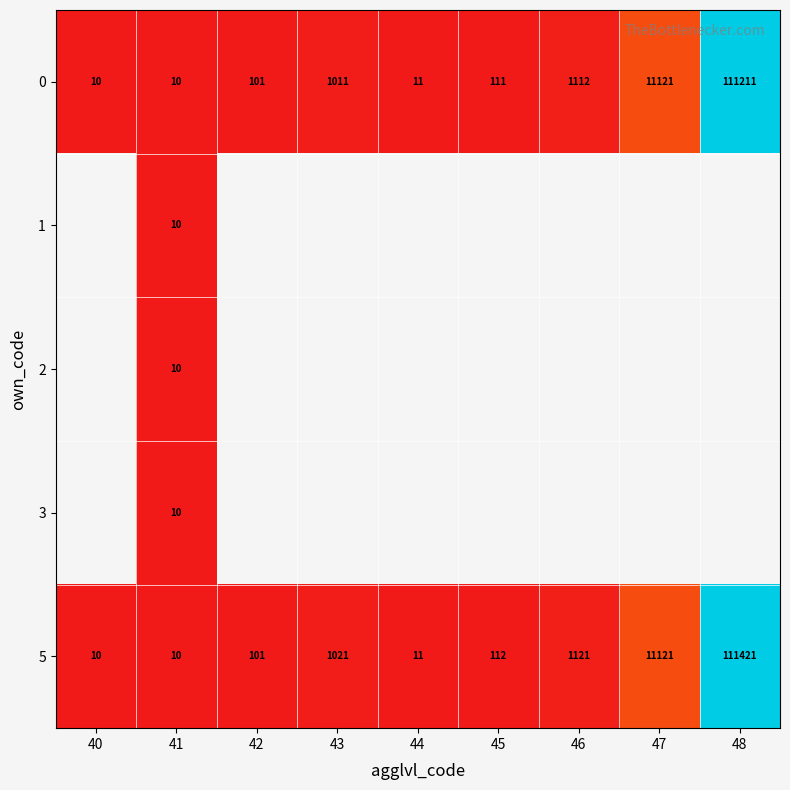

What is the average value of the 5 series?

13881